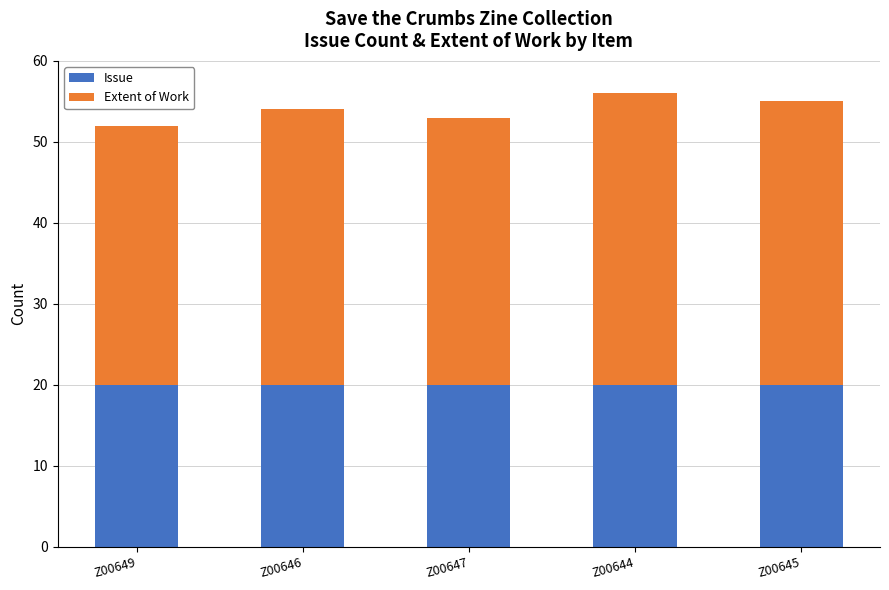

True or false: Issue has a value of 20 at Z00645.

True